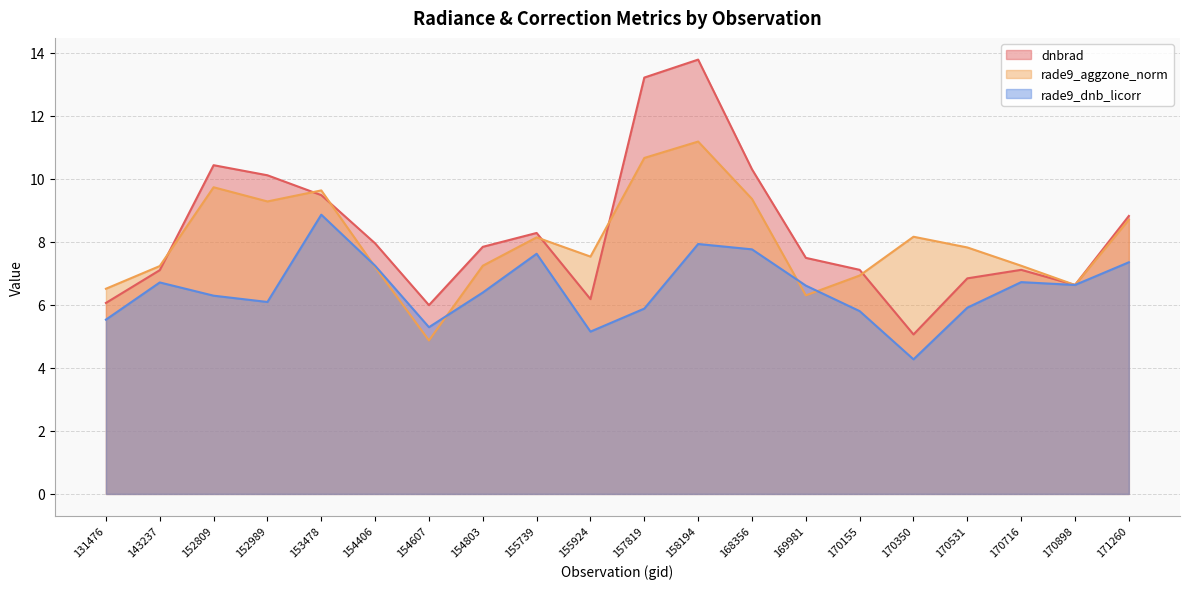

Which has a higher value, 152989 or 170531?

152989